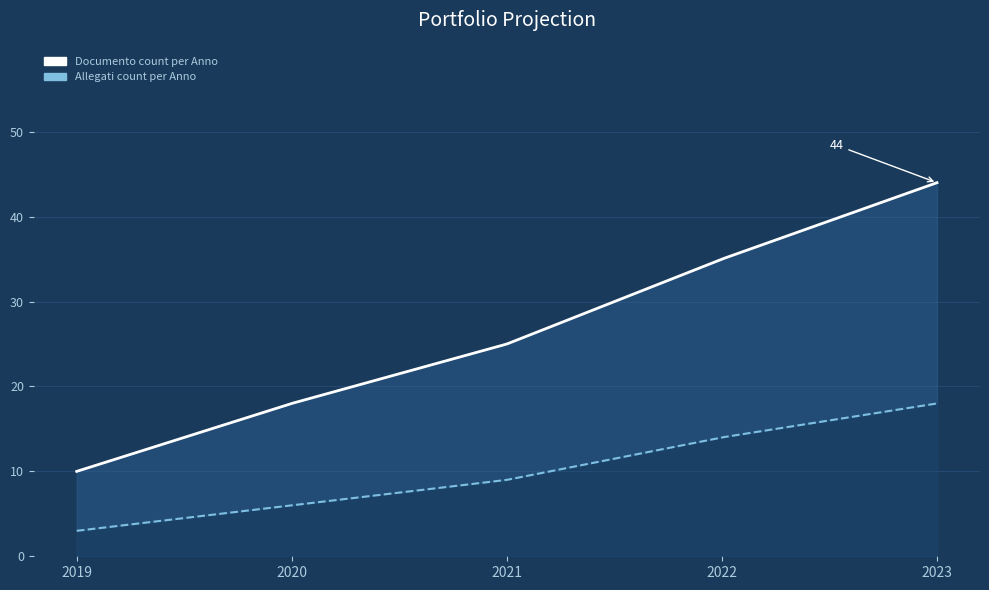

What is the highest value of the Documento count per Anno series?

44